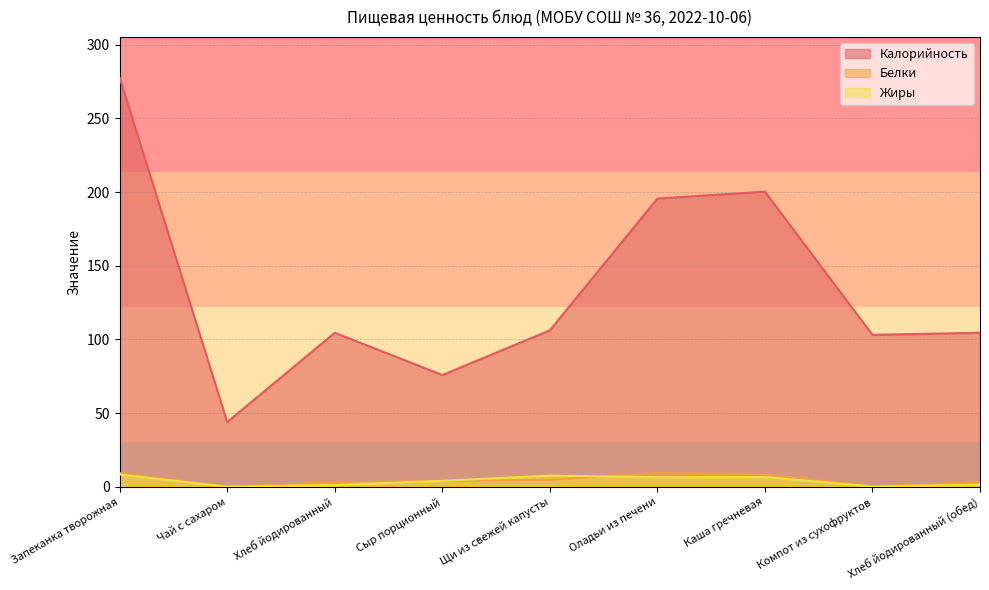

How many interior local valleys does the Жиры series have?

3